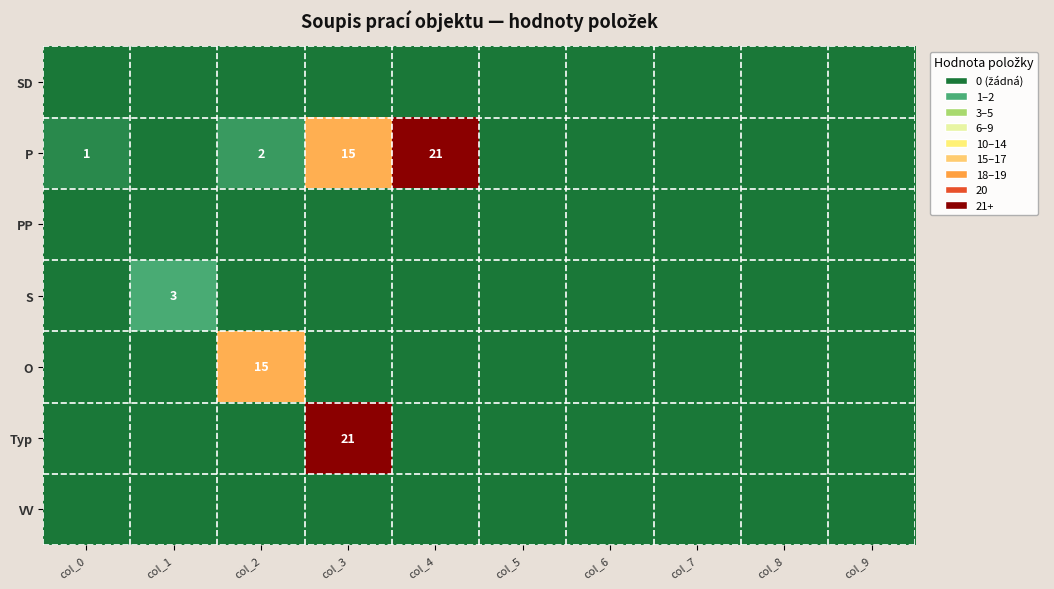

Is it true that S equals 0 at col_2?

True